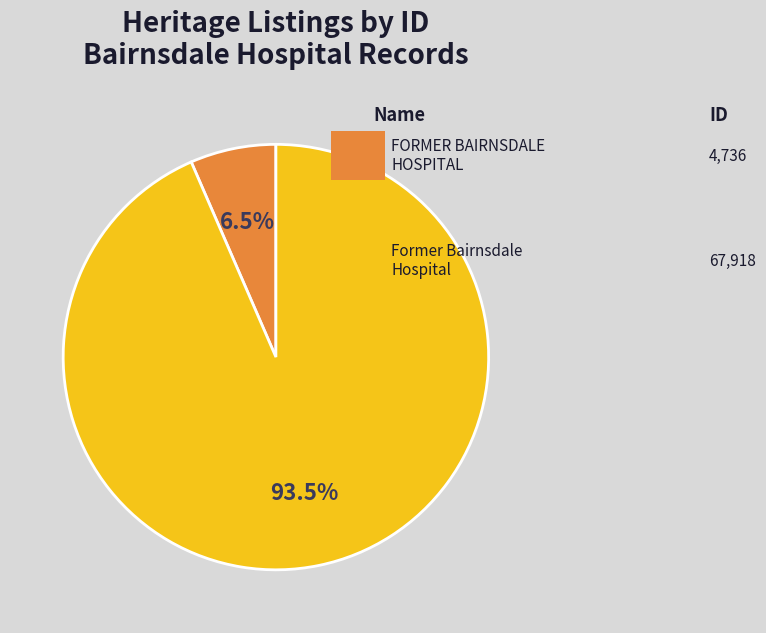

Is there any slice that represents more than half of the pie?

Yes